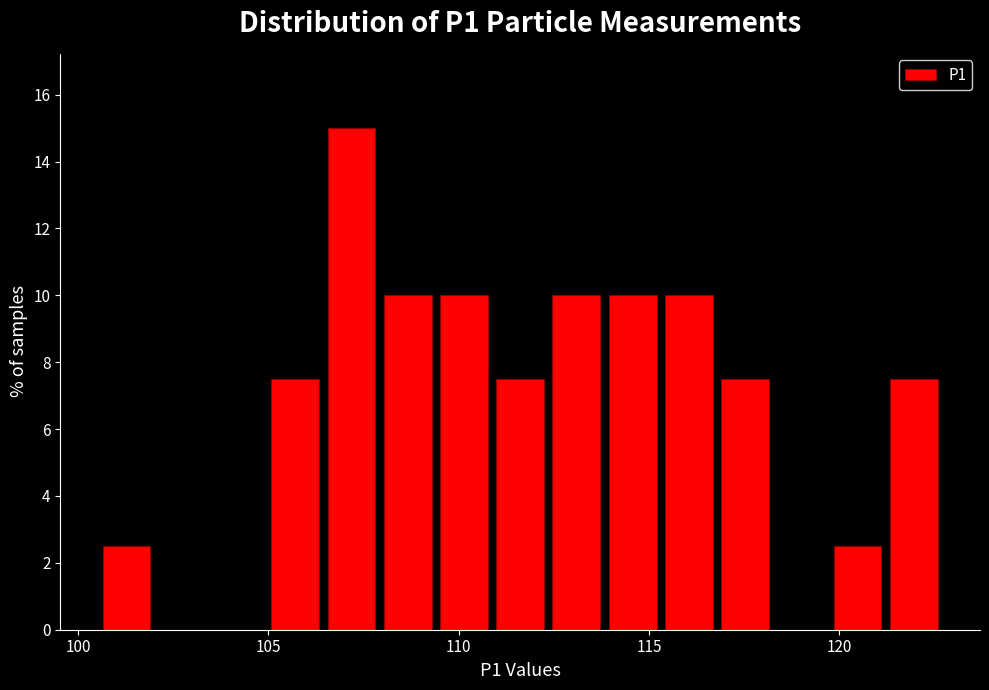

Around what value on the x-axis is the tallest bar? Give the approximate position of its centre, as read against the axis.

107.0